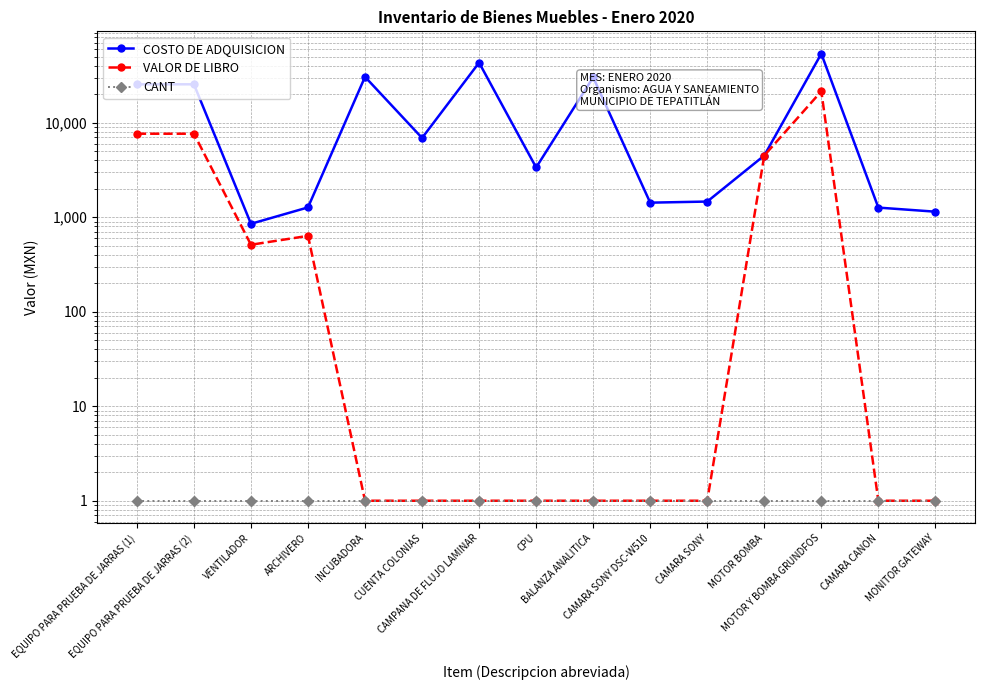

Which series has the largest total across all categories?

COSTO DE ADQUISICION